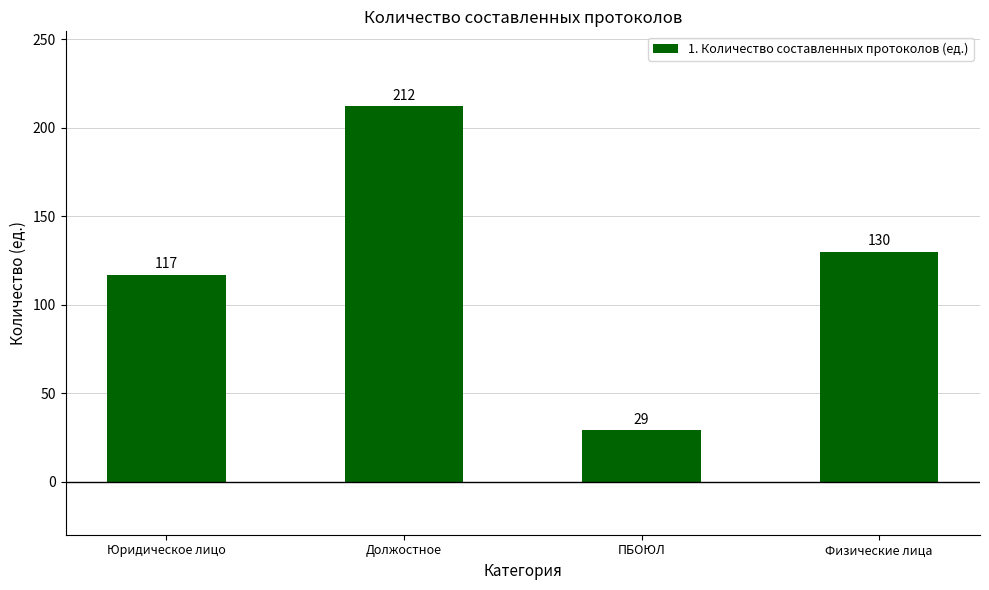

How many bars are there in total?

4